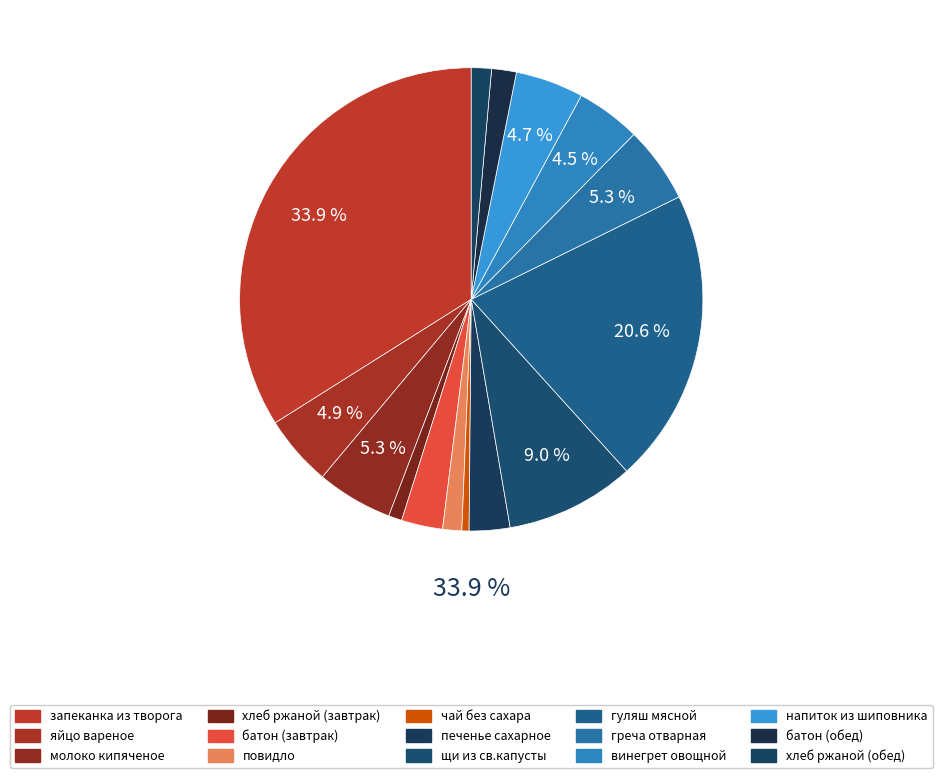

Combined, do батон (обед) and запеканка из творога account for over 50%?

No